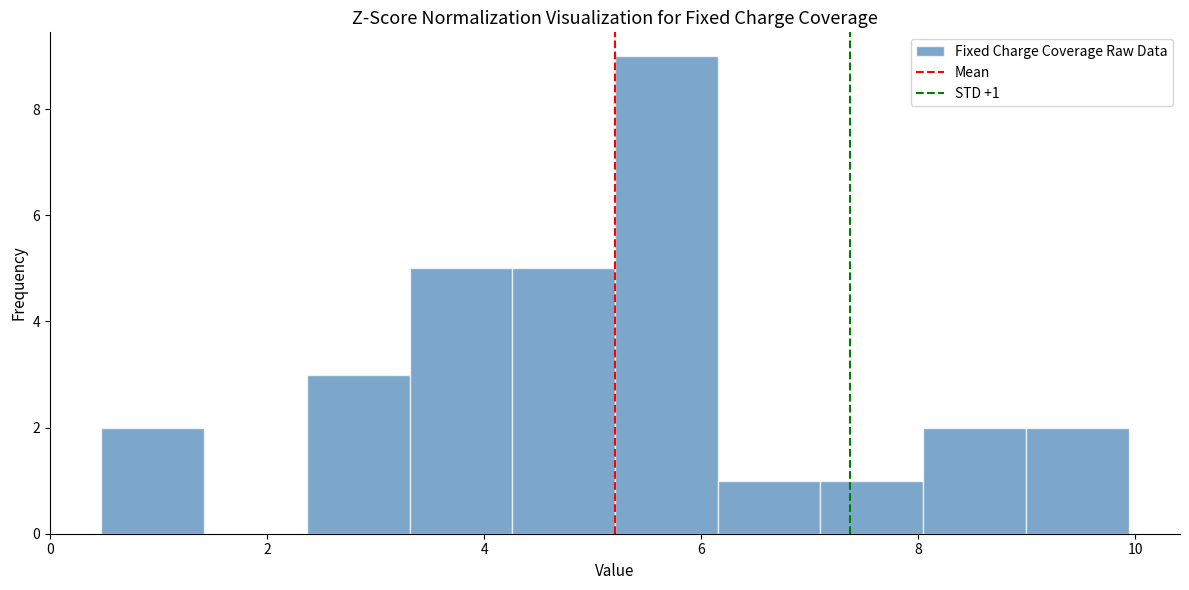

Over which range of the x-axis is the bar tallest?

5.2 to 6.2